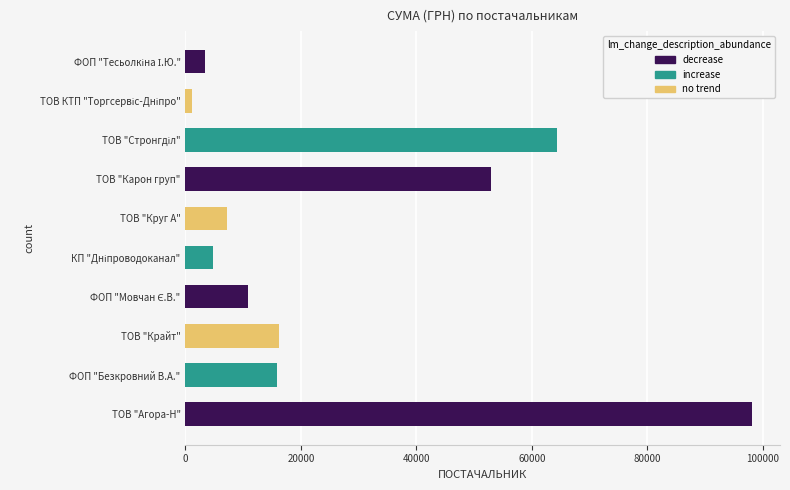

How many bars are there in total?

10